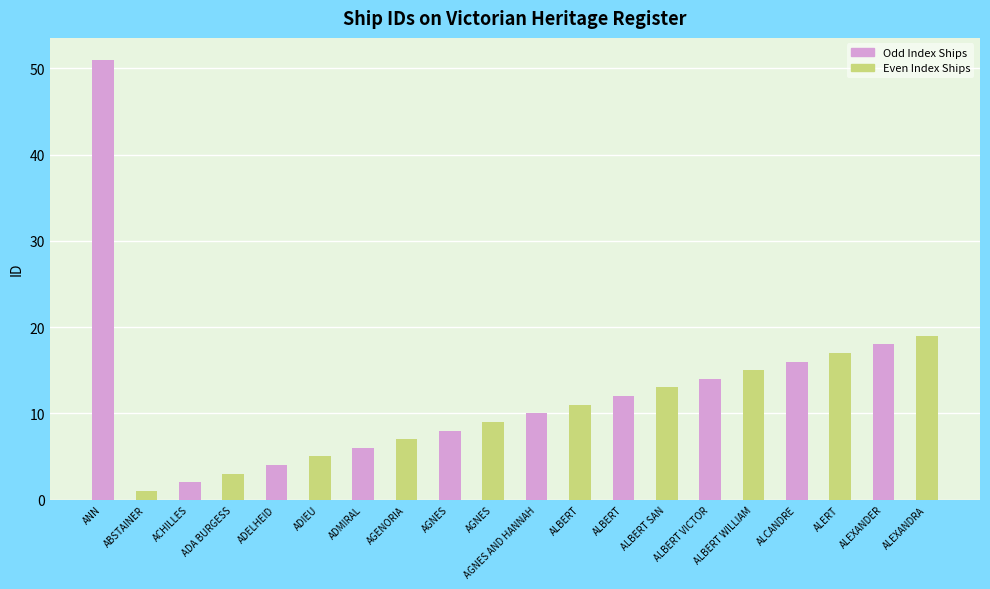

What is the difference between the maximum and second lowest values?

49